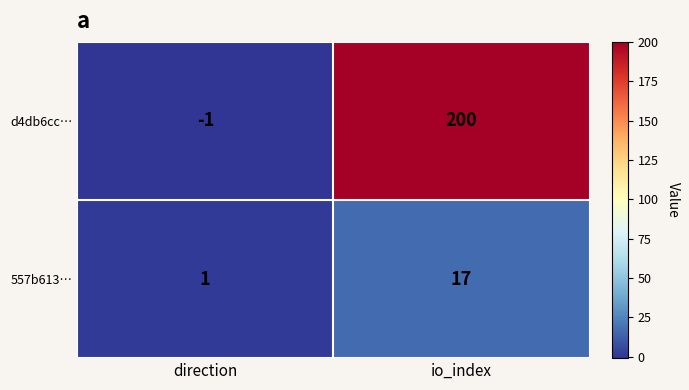

What is the difference between the 557b613… values at direction and io_index?

16